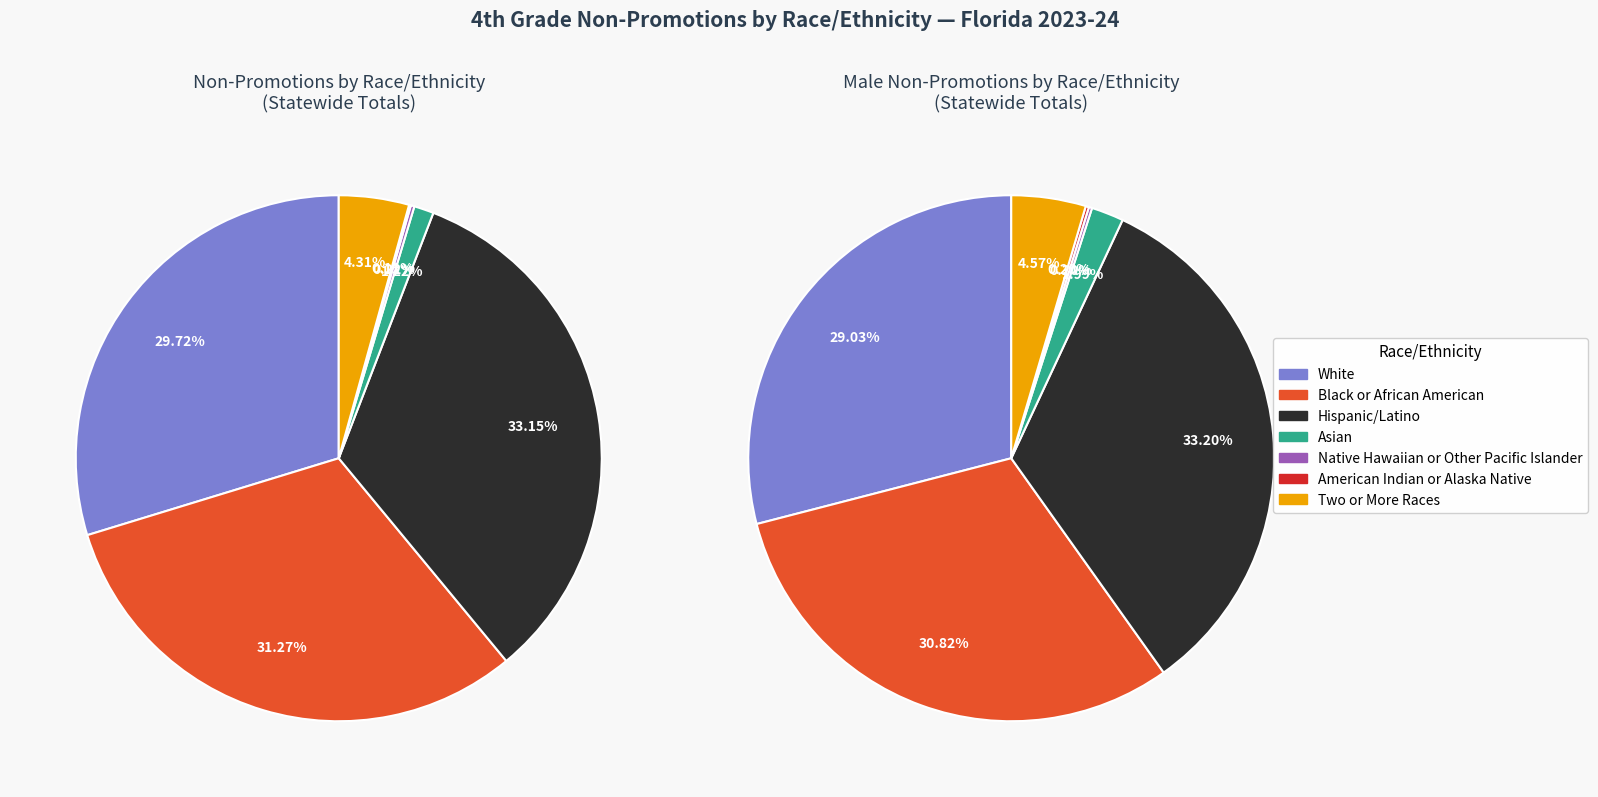

Is there a majority slice in this chart?

No